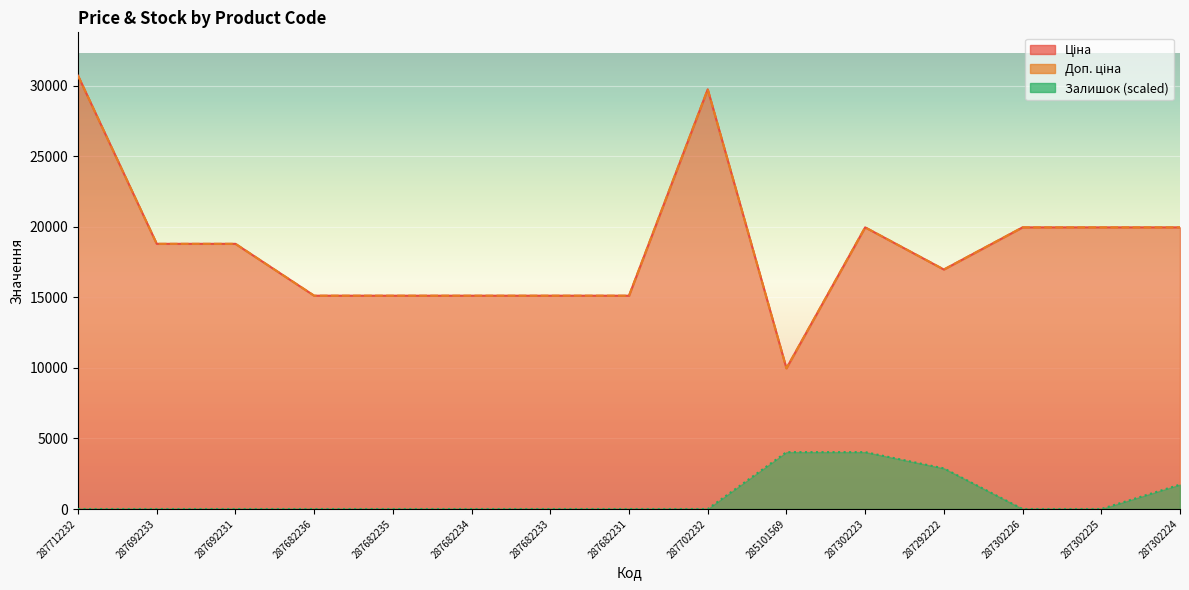

True or false: Залишок and Доп. ціна intersect in this chart.

False